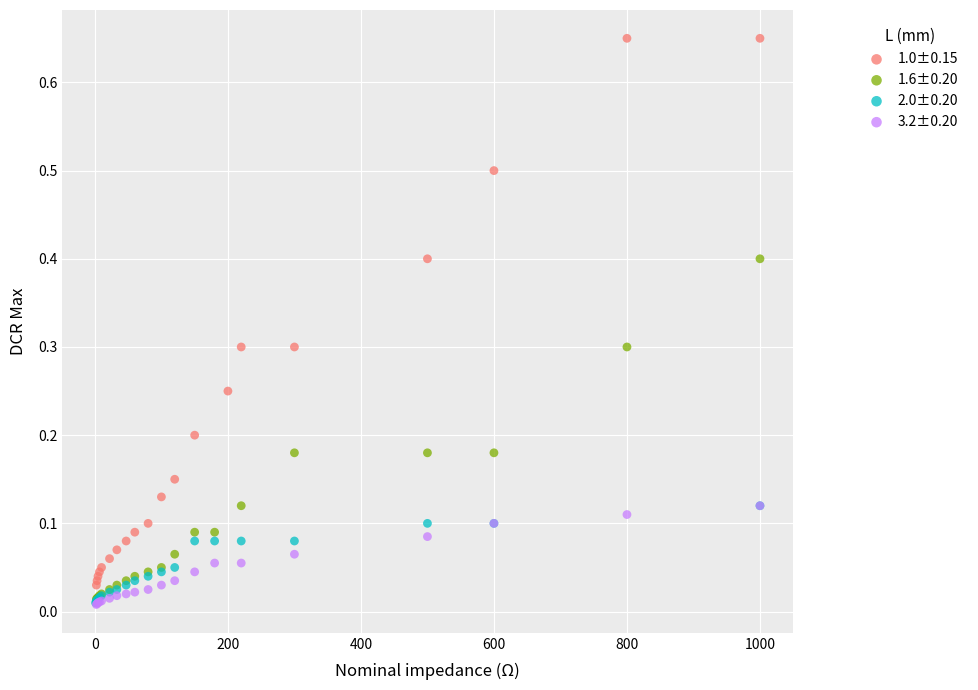

Which series reaches the maximum Y coordinate?

1.0±0.15